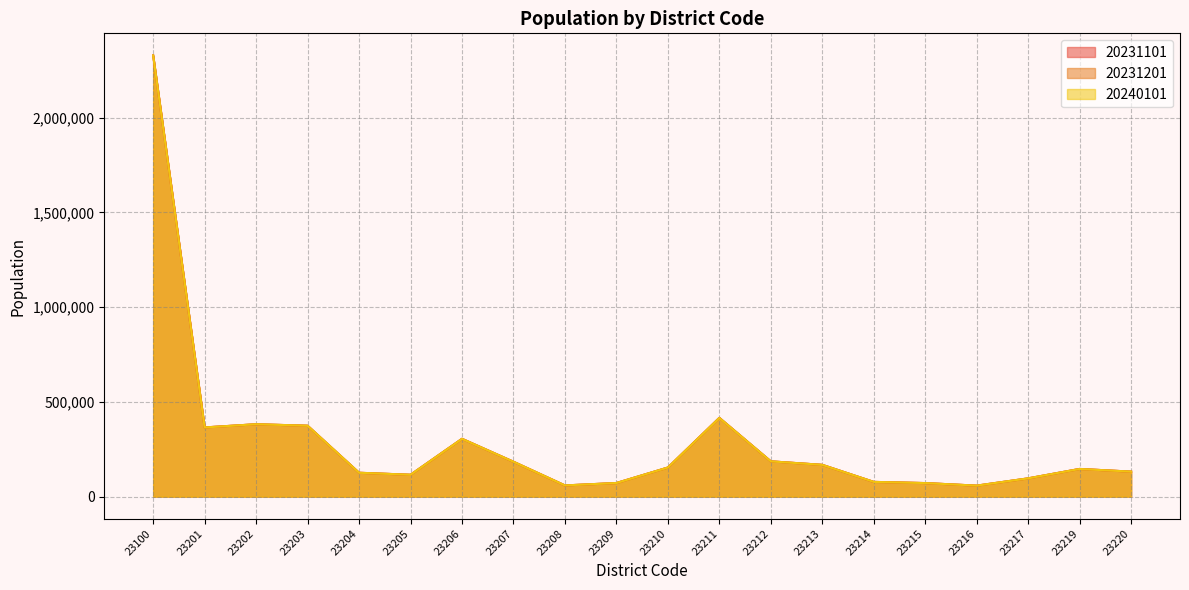

The 20240101 series shows 139441 at 23214. True or false?

False